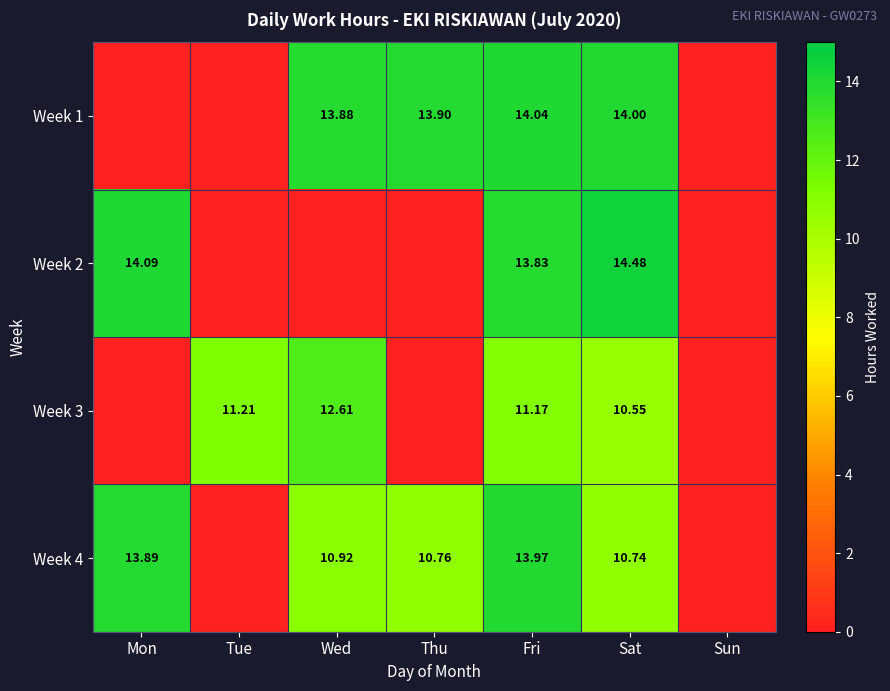

Count the number of categories in the chart.

7